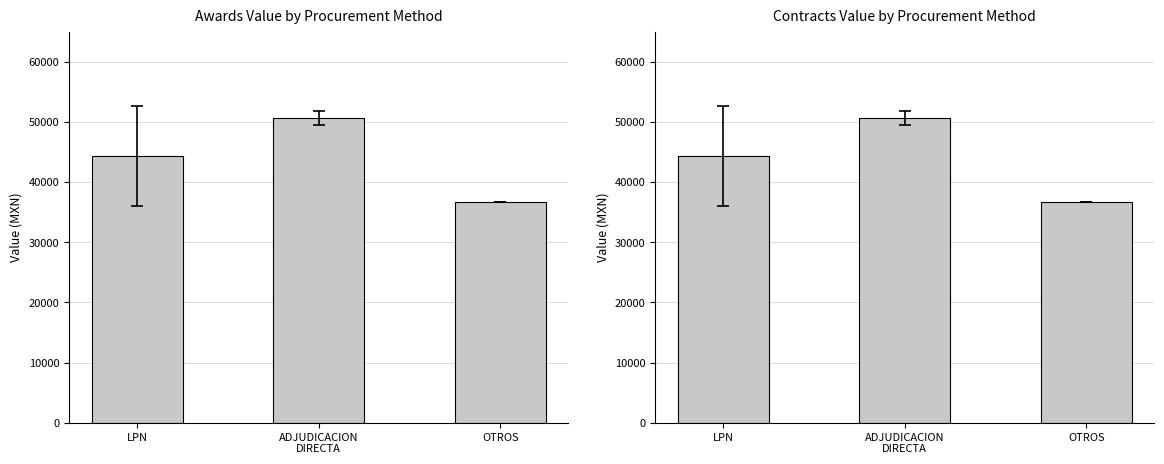

Are the bars horizontal?

No